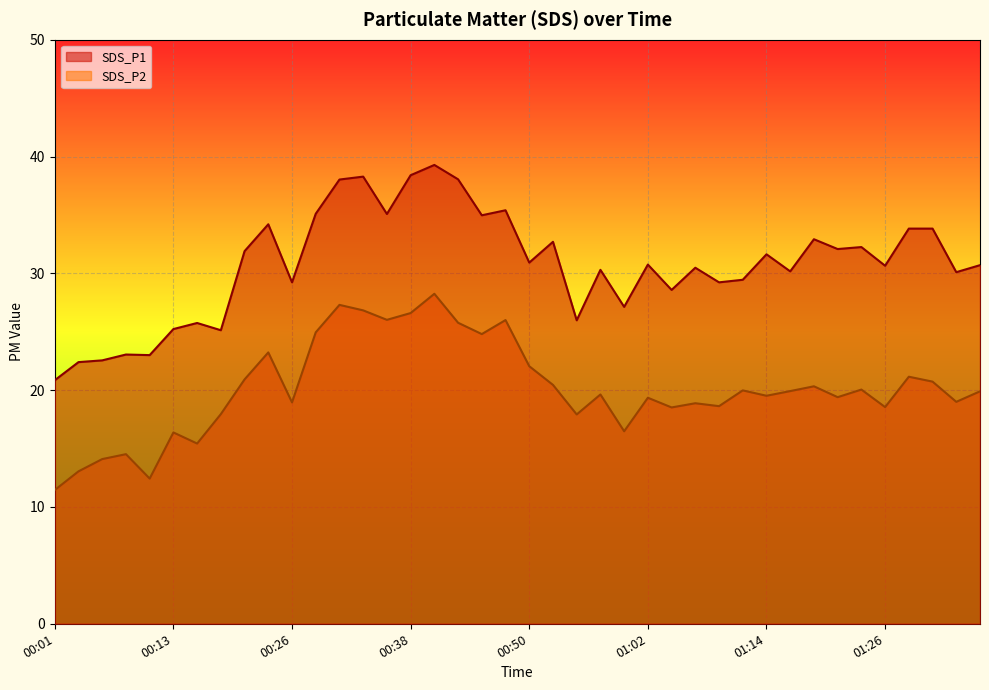

What is the difference between the maximum and minimum values in the SDS_P2 series?

16.8